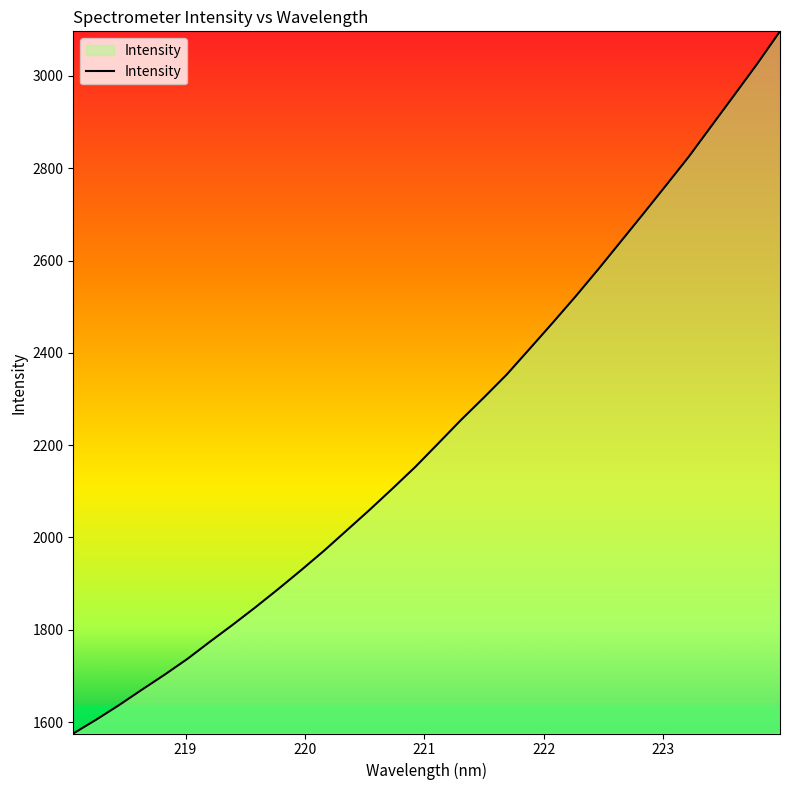

True or false: the data has more than 0 interior local peaks.

False